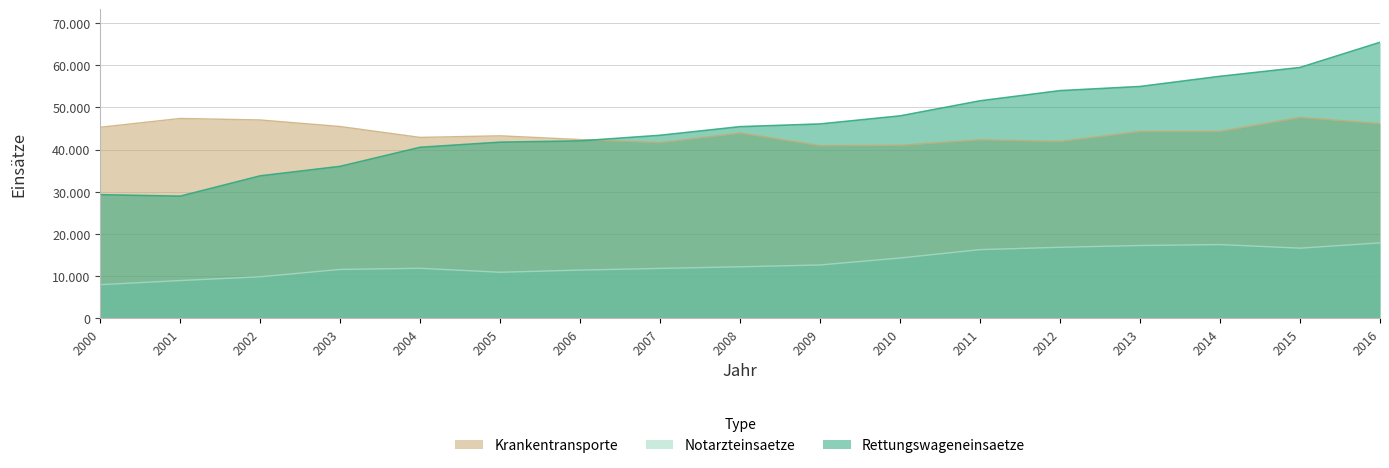

Reading right to left, list all the values displayed in this chart.

Rettungswageneinsaetze: 2016=65418	2015=59454	2014=57365	2013=54953	2012=53972	2011=51559	2010=47988	2009=46078	2008=45435	2007=43391	2006=42064	2005=41760	2004=40549	2003=36030	2002=33780	2001=28965	2000=29315
Notarzteinsaetze: 2016=17910	2015=16651	2014=17504	2013=17280	2012=16862	2011=16309	2010=14322	2009=12671	2008=12235	2007=11855	2006=11458	2005=10942	2004=11881	2003=11615	2002=9871	2001=8979	2000=8001
Krankentransporte: 2016=46196	2015=47642	2014=44331	2013=44323	2012=41961	2011=42346	2010=41032	2009=40954	2008=43954	2007=41677	2006=42386	2005=43273	2004=42893	2003=45474	2002=47027	2001=47381	2000=45301